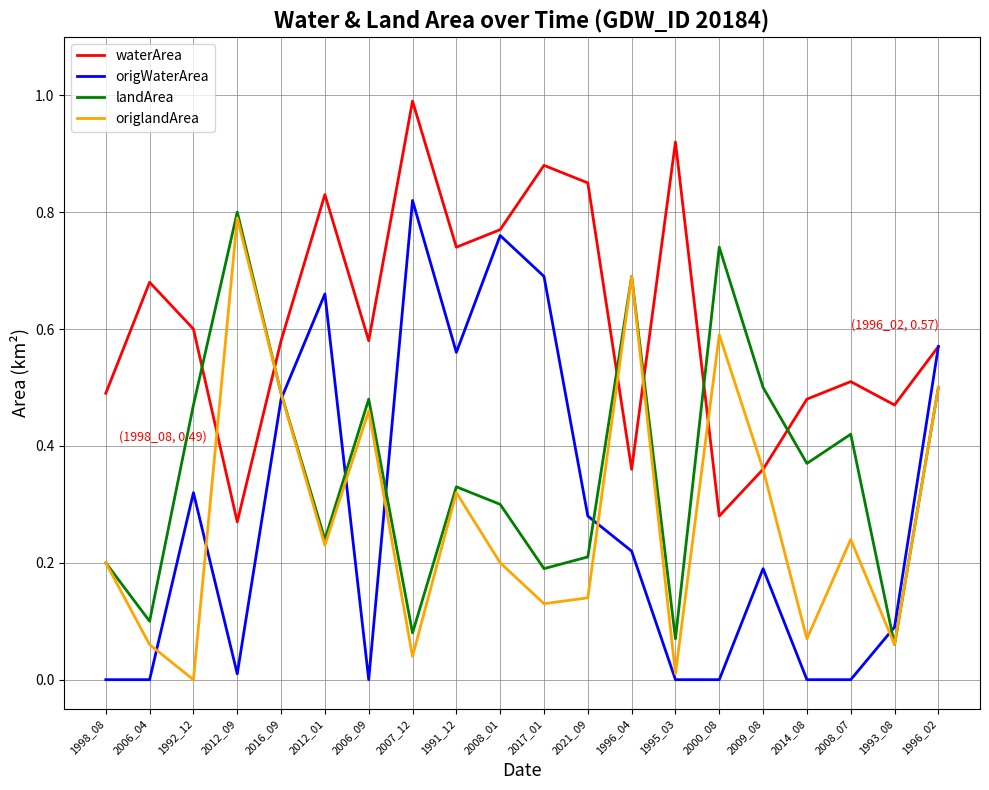

At 2017_01, list the series in order from largest to smallest.

waterArea, origWaterArea, landArea, origlandArea